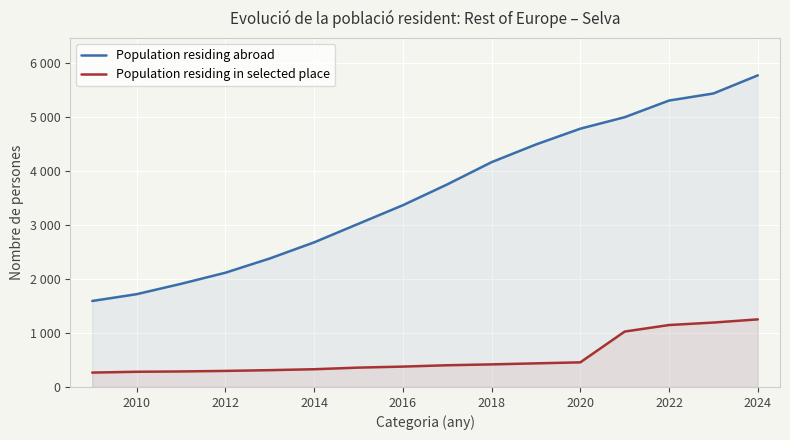

True or false: Population residing abroad has a value of 4791 at 2020.

True